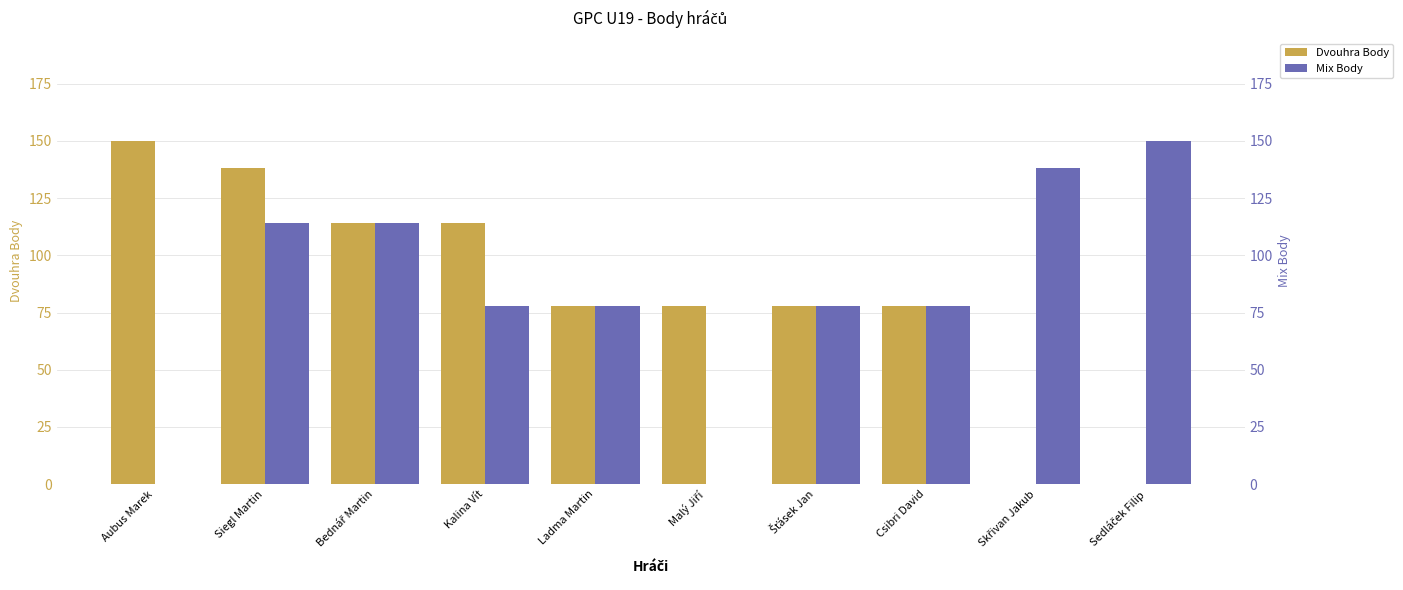

Is it true that Dvouhra Body equals 78 at Šťásek Jan?

True